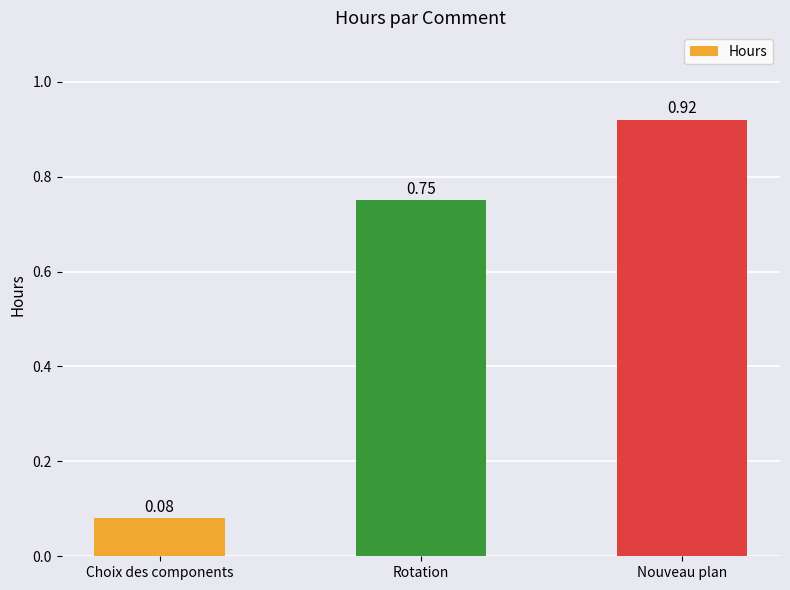

How many data points does each series have?

3